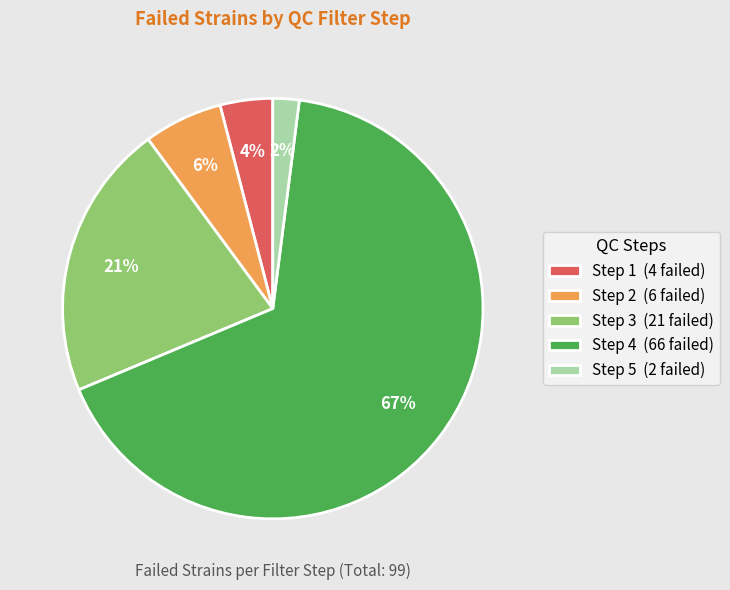

Which category has the biggest portion of the pie?

Step 4